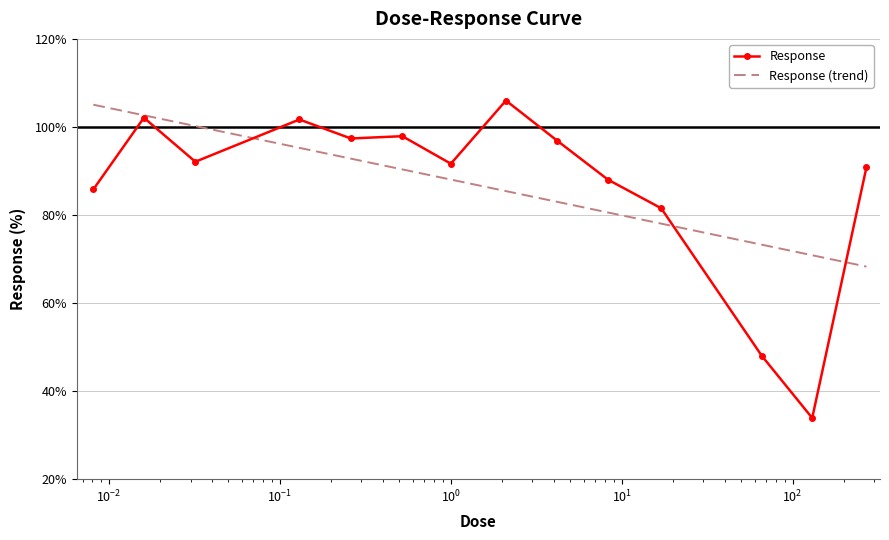

Where does the data first go above 92?

0.016